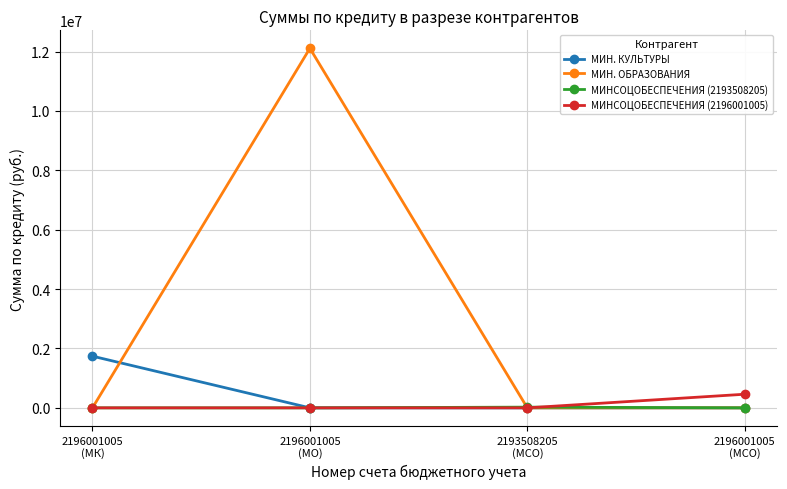

What is the sum of all МИНСОЦОБЕСПЕЧЕНИЯ (2193508205) values?

24360.4